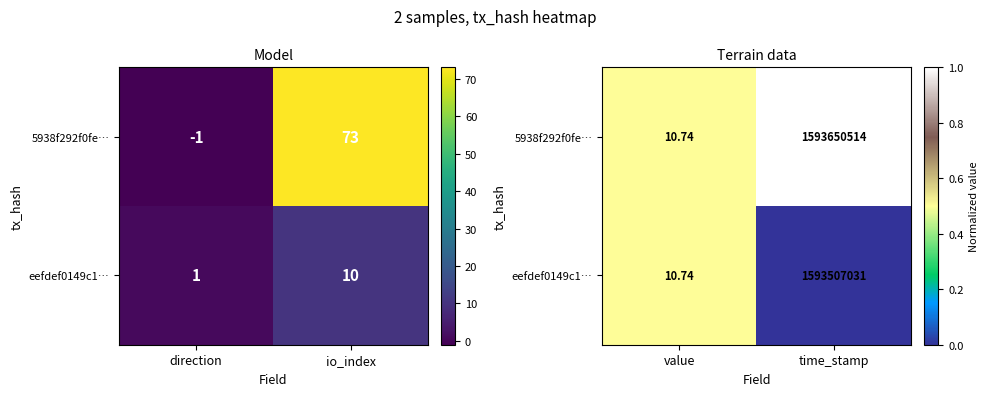

Which series changed the most between value and time_stamp?

5938f292f0fe…